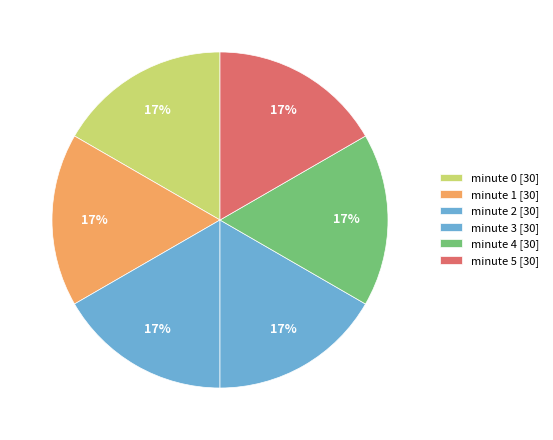

How many segments does this pie chart have?

6